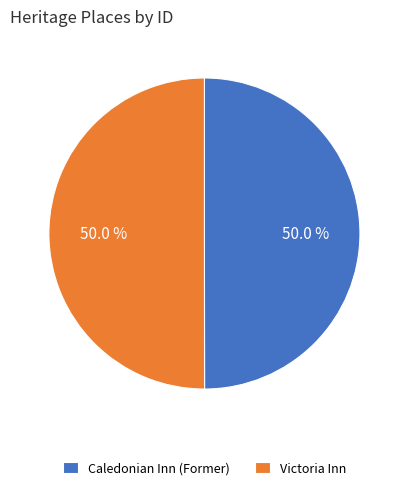

What percentage is the Caledonian Inn (Former) slice, to the nearest percent?

50%